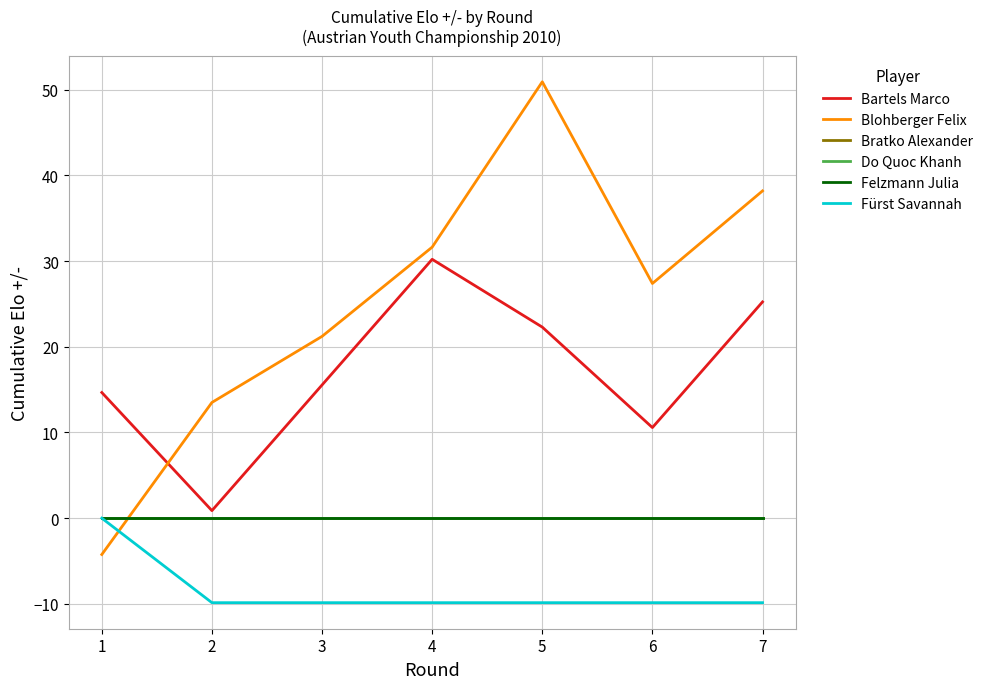

True or false: Bartels Marco has a value of 14.2 at 6.

False